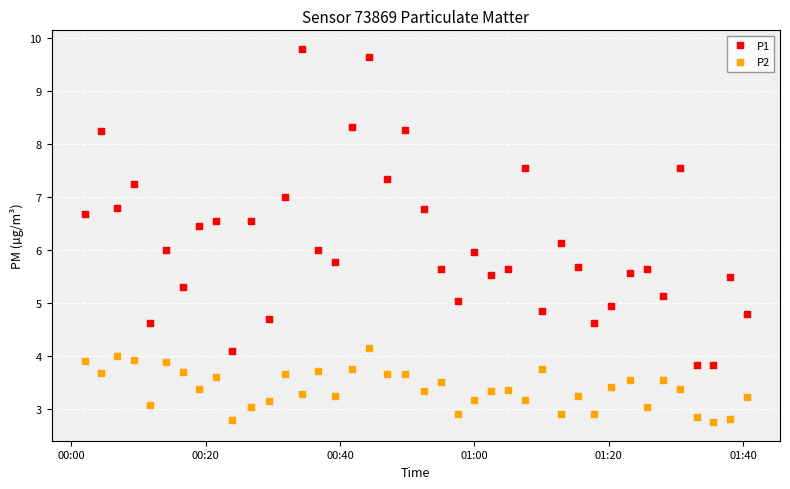

Which series reaches the minimum Y coordinate?

P2